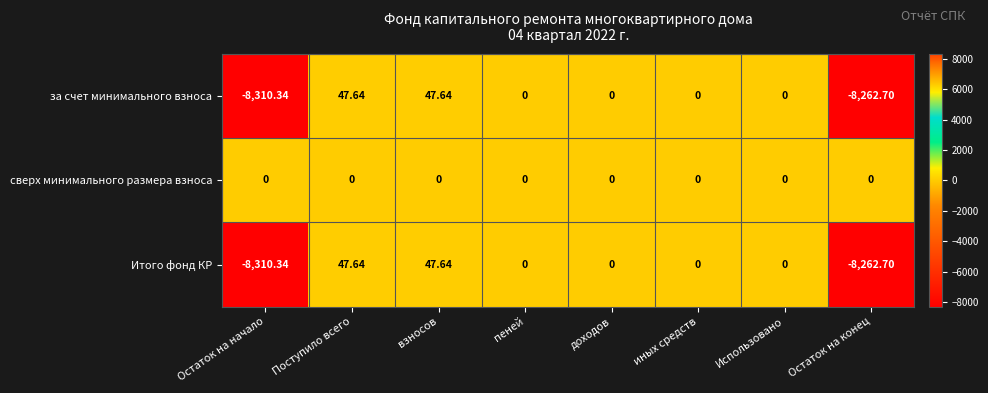

Where does the за счет минимального взноса series first go above 0?

Поступило всего